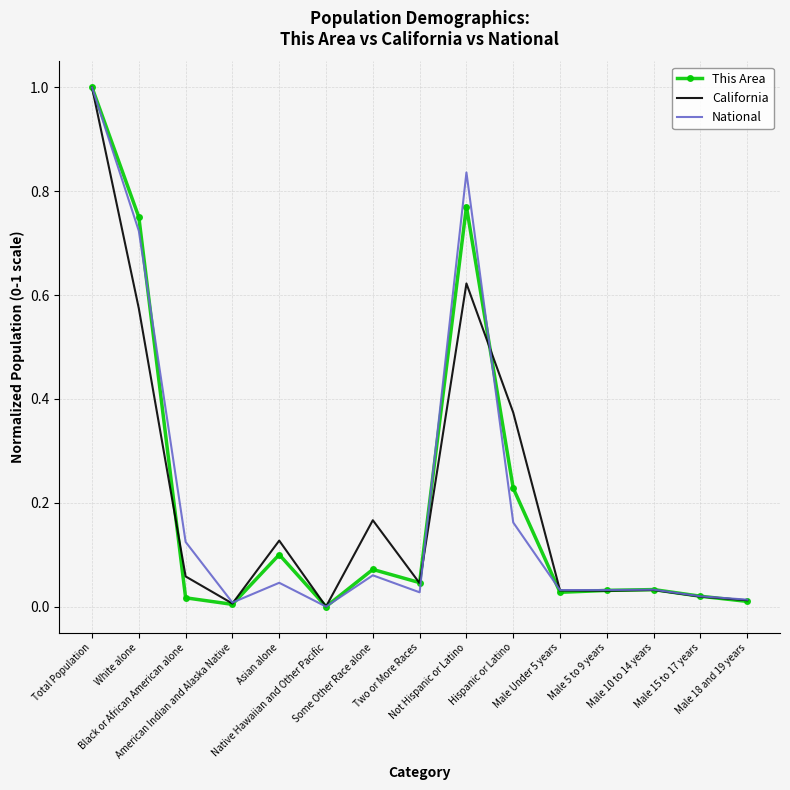

What is the maximum value for National?

1.0